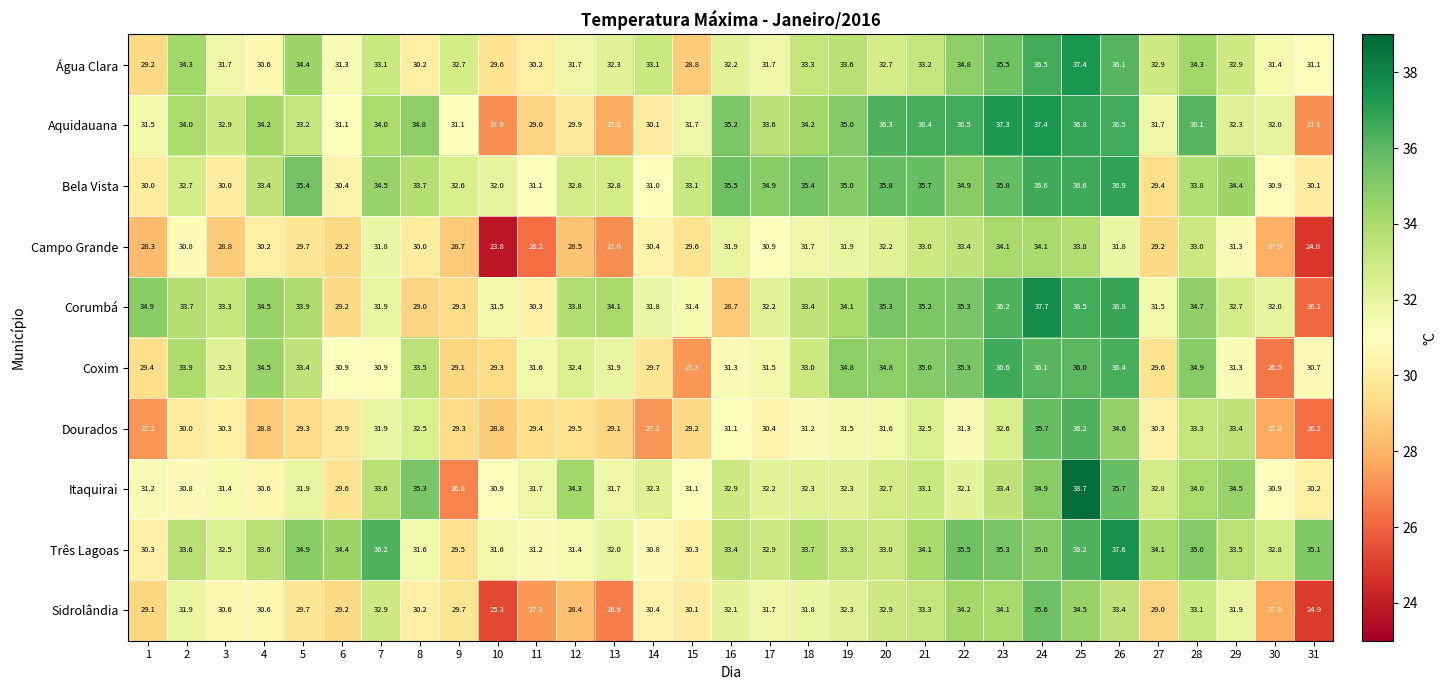

At 1, list the series in order from smallest to largest.

Dourados, Campo Grande, Sidrolândia, Água Clara, Coxim, Bela Vista, Três Lagoas, Itaquirai, Aquidauana, Corumbá